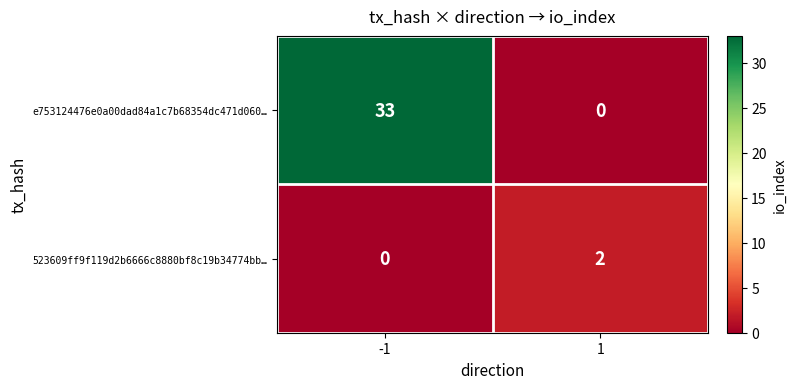

Between -1 and 1, which series saw the biggest shift?

e753124476e0a00dad84a1c7b68354dc471d060…